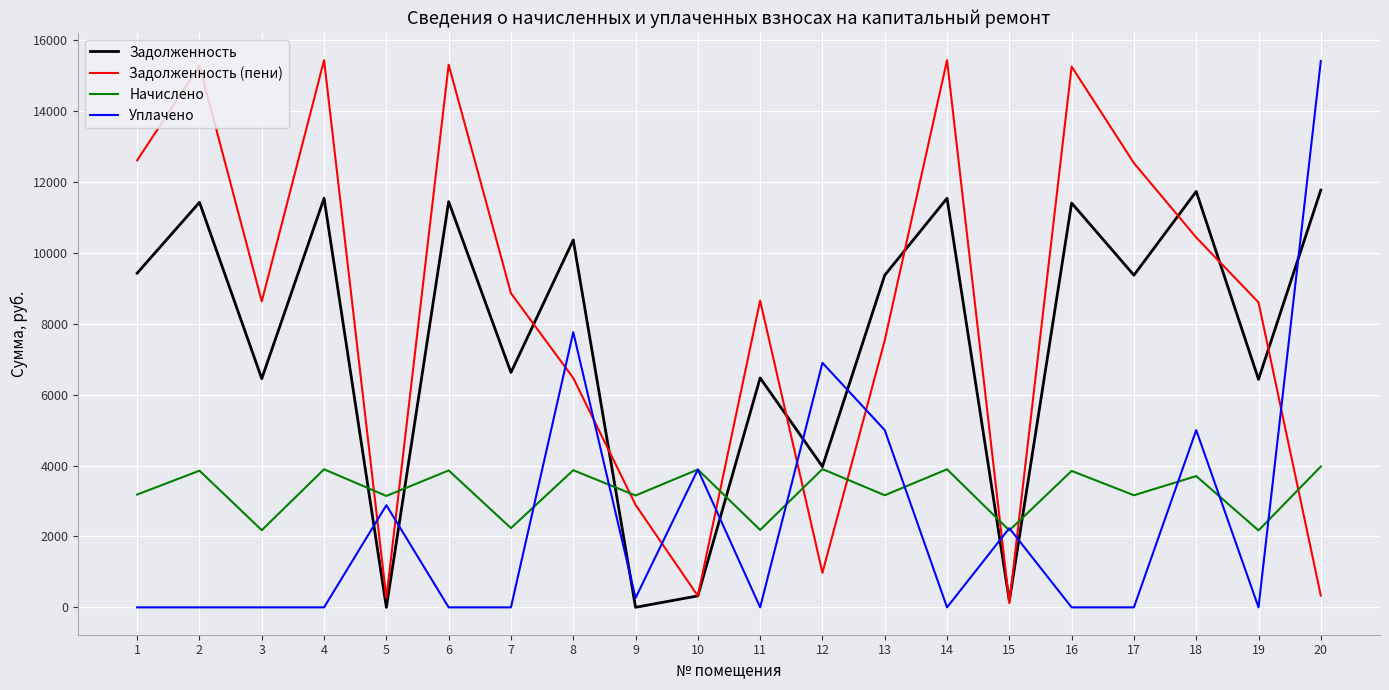

What is the lowest value of the Начислено series?

2170.8